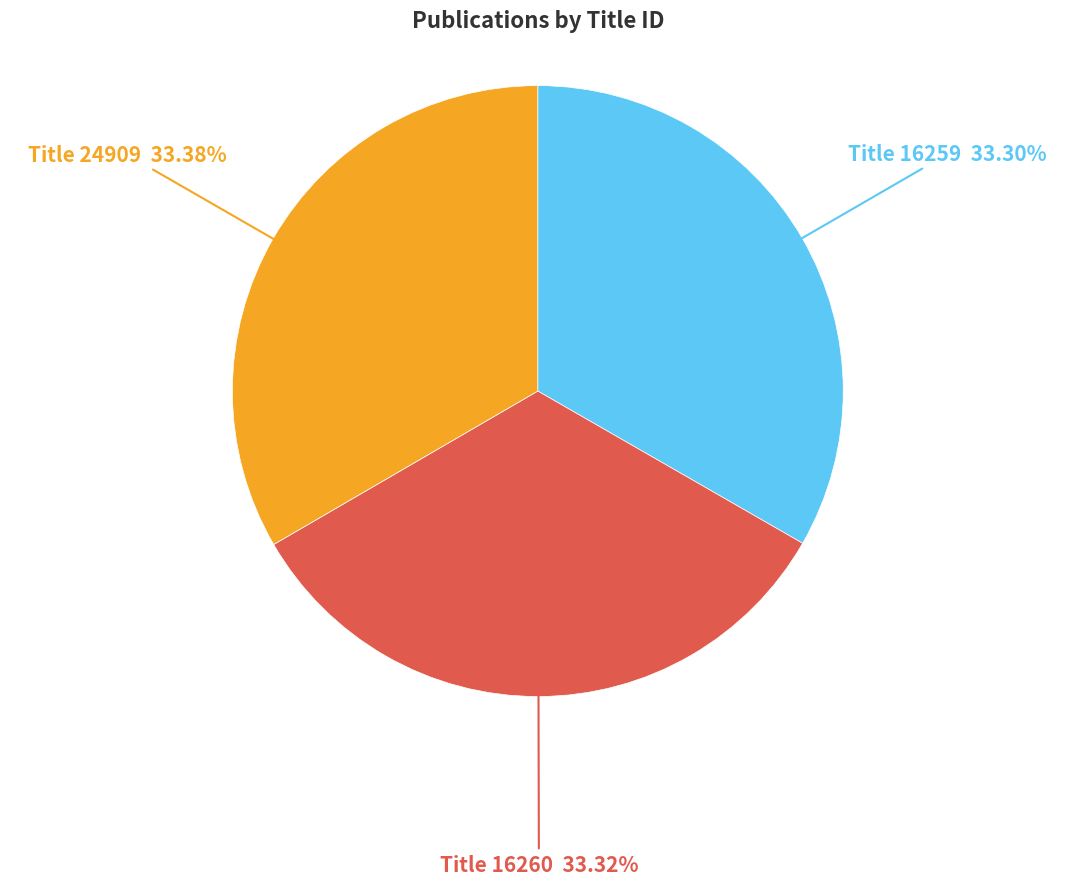

How many segments does this pie chart have?

3